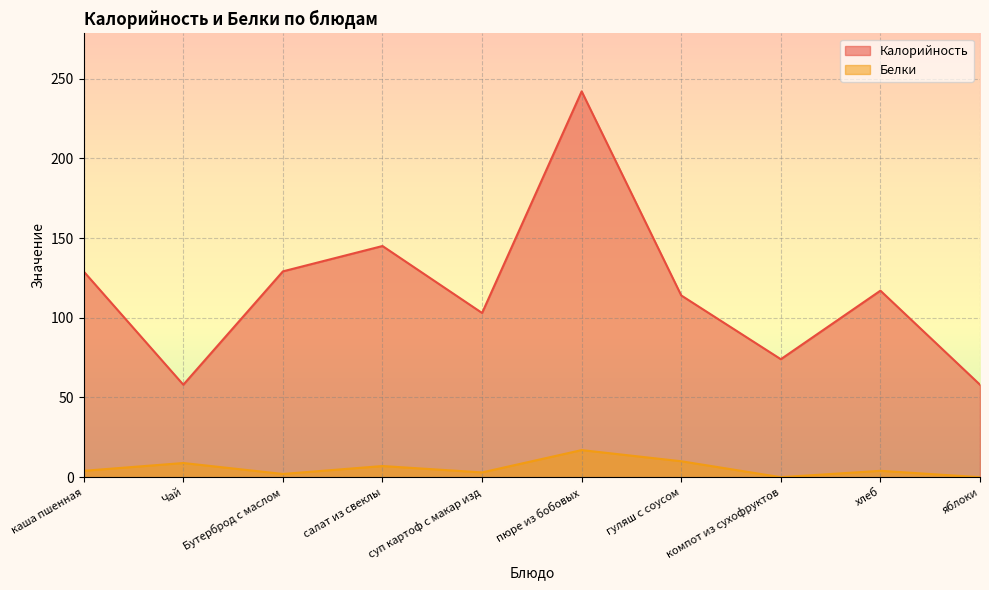

At which category does the chart reach its peak across all series?

пюре из бобовых